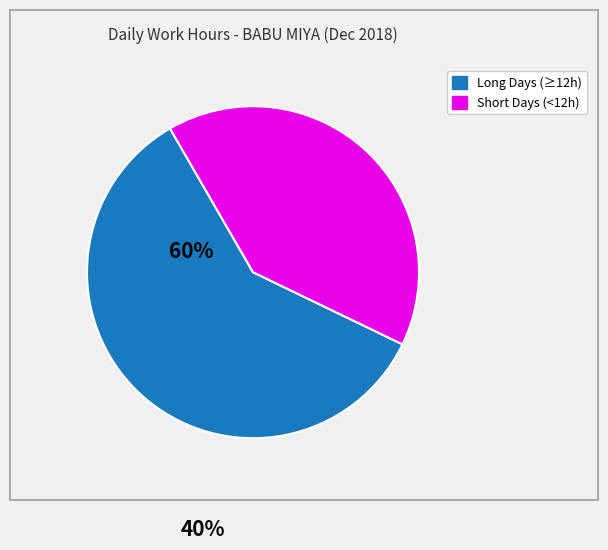

How many segments does this pie chart have?

2